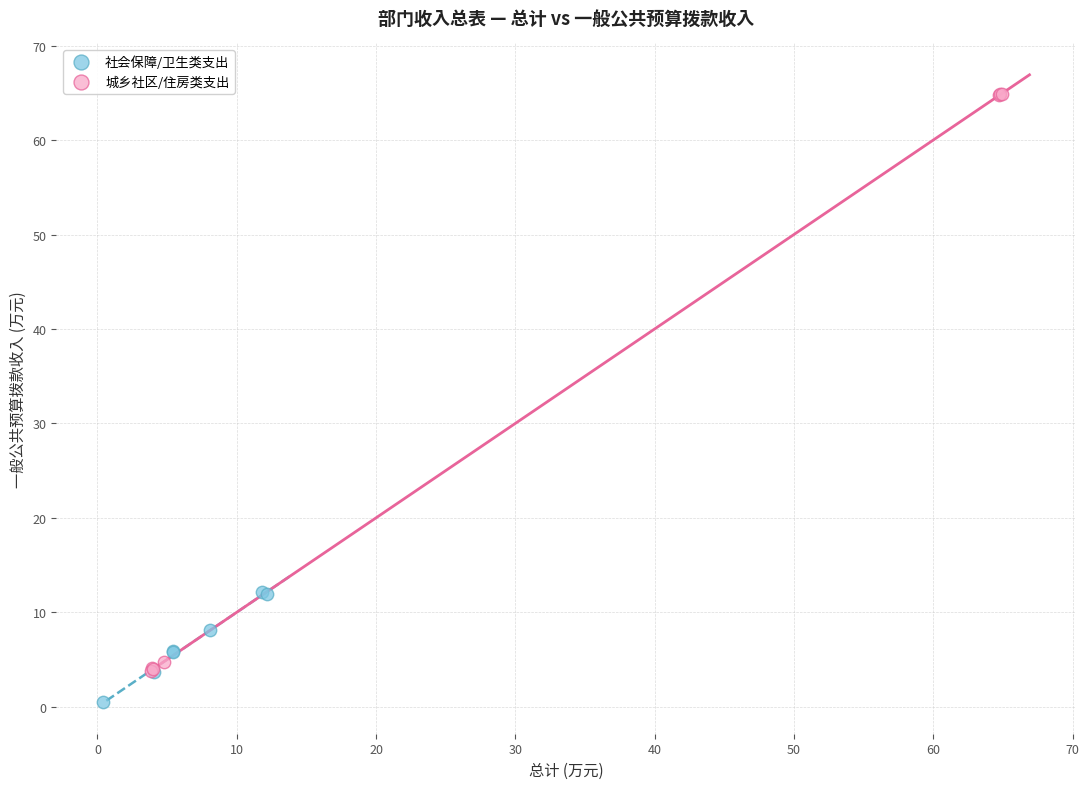

Which series contains the lowest Y value?

社会保障/卫生类支出